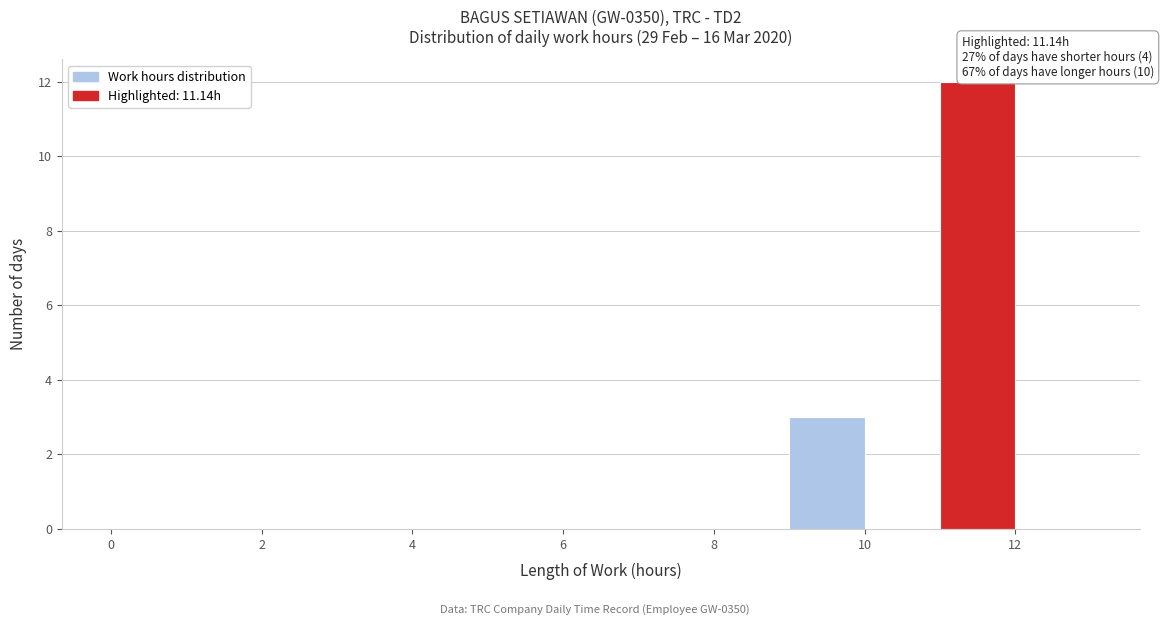

Over which range of the x-axis is the bar tallest?

11 to 12